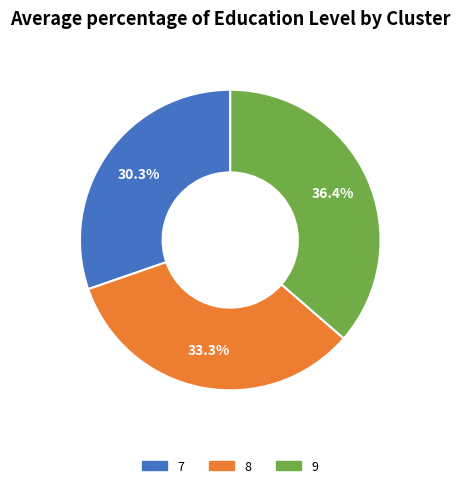

Is it true that 8 is 41% of the pie?

False